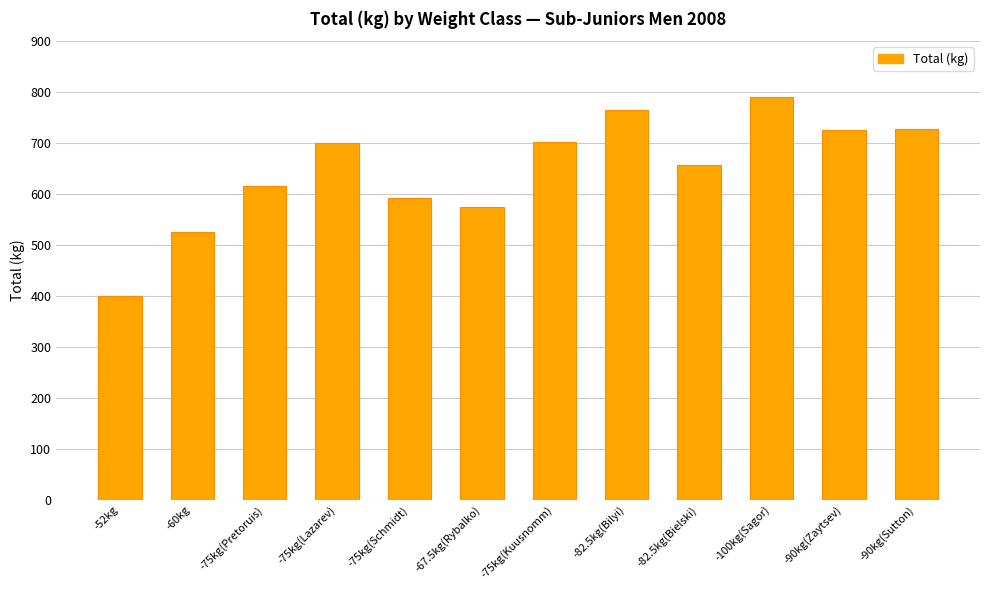

What is the sum of all values?

7775.0